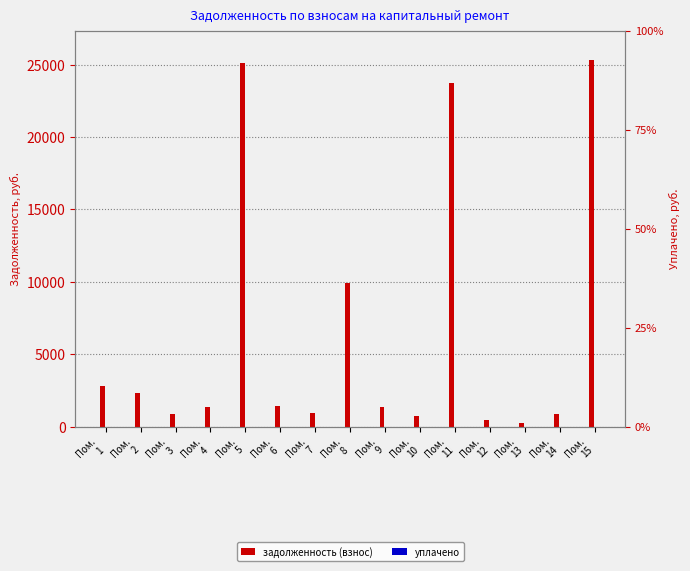

At which category is the sum across all series the highest?

Пом.
15